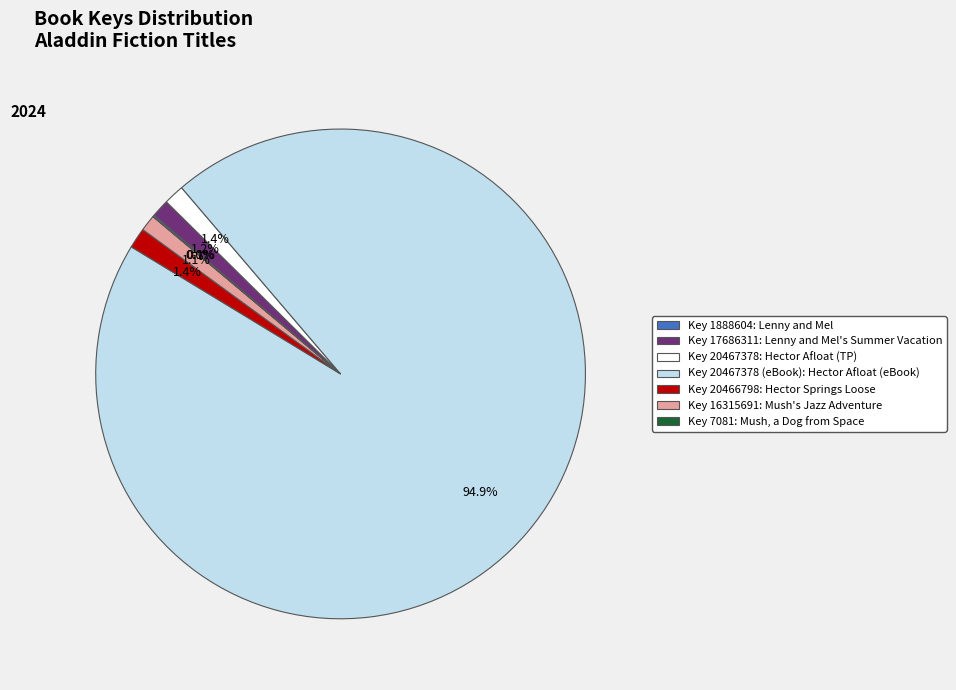

Which slice is the largest?

Key 20467378 (eBook): Hector Afloat (eBook)